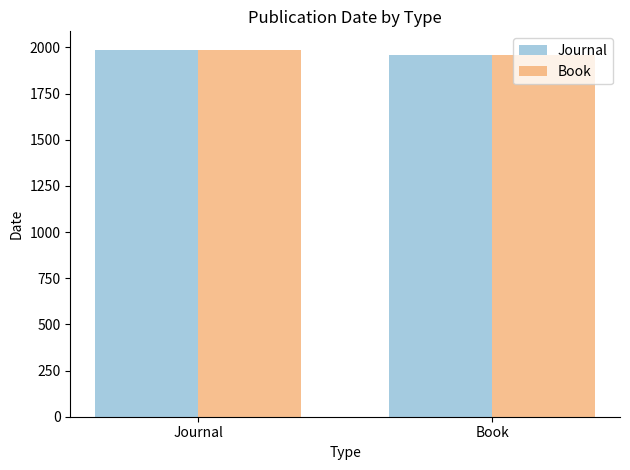

What is the smallest value displayed?

1957.0